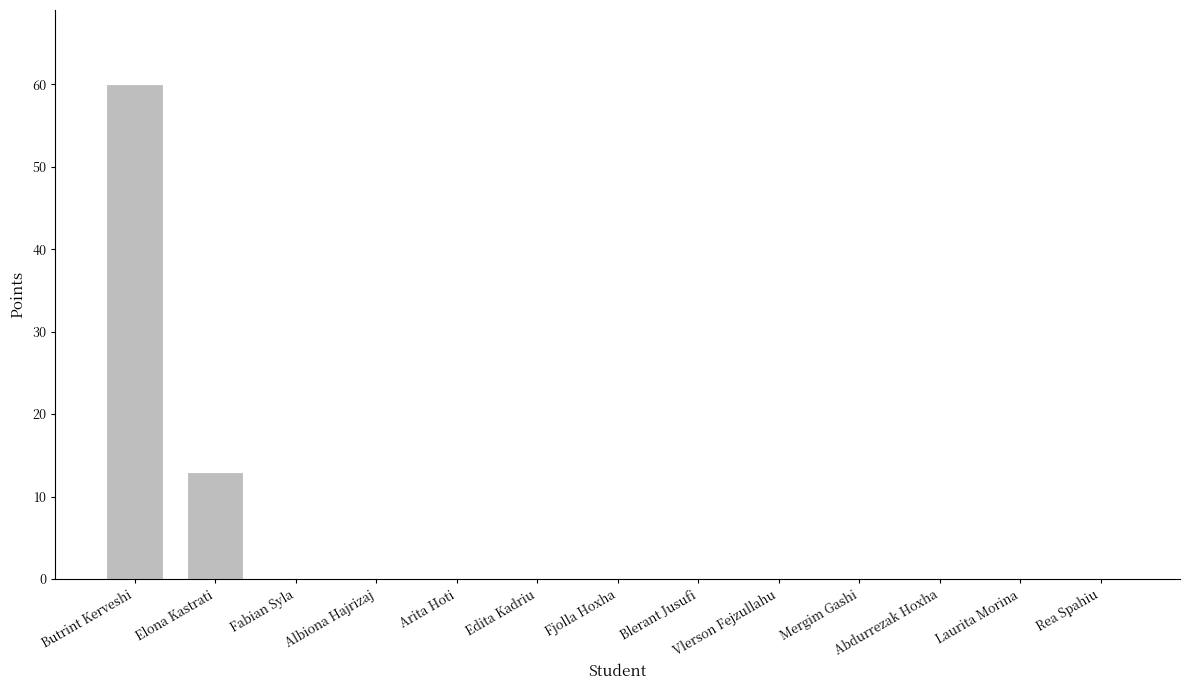

Is it true that the value at Fjolla Hoxha is 0?

True